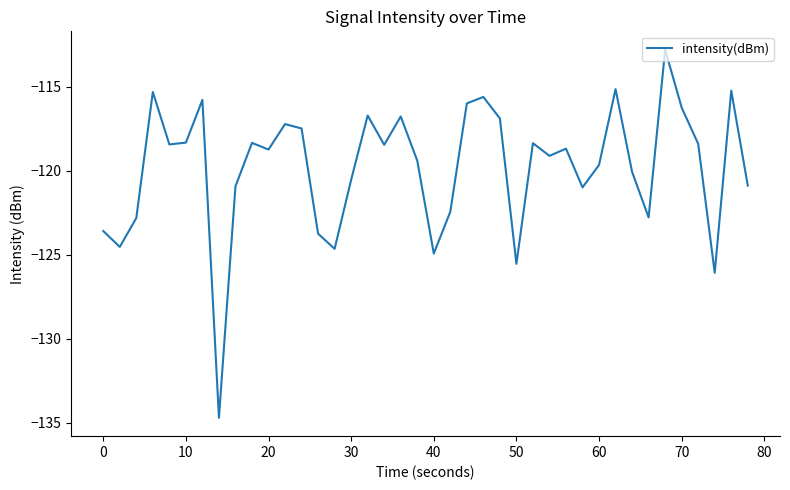

How many series are shown in this chart?

1